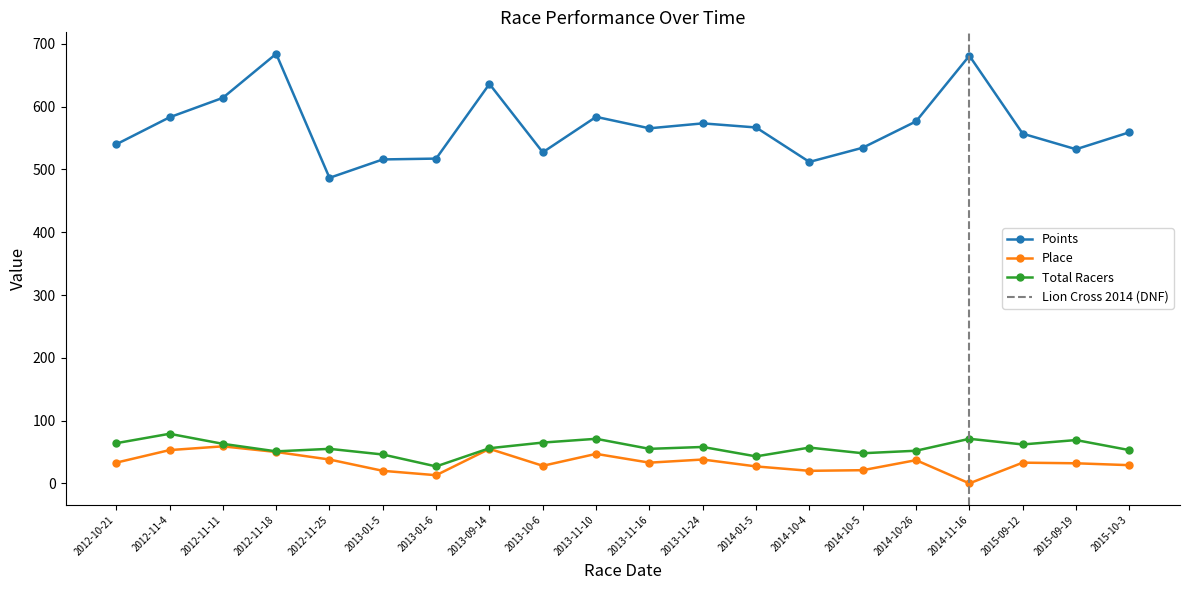

How many lines are shown in the chart?

3